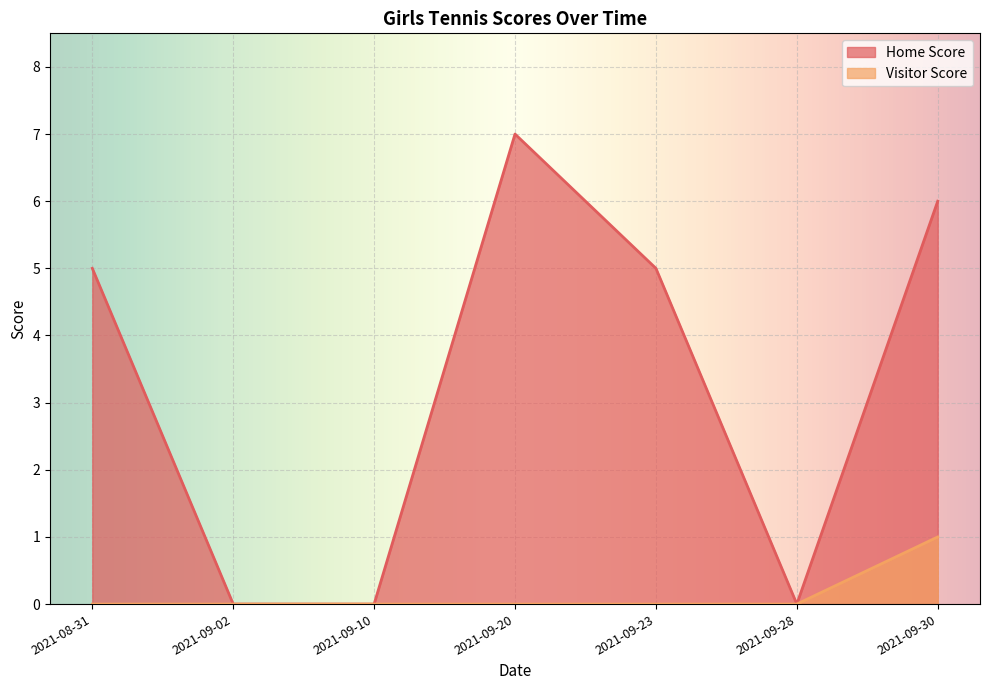

How many data points in Home Score are less than 5?

3